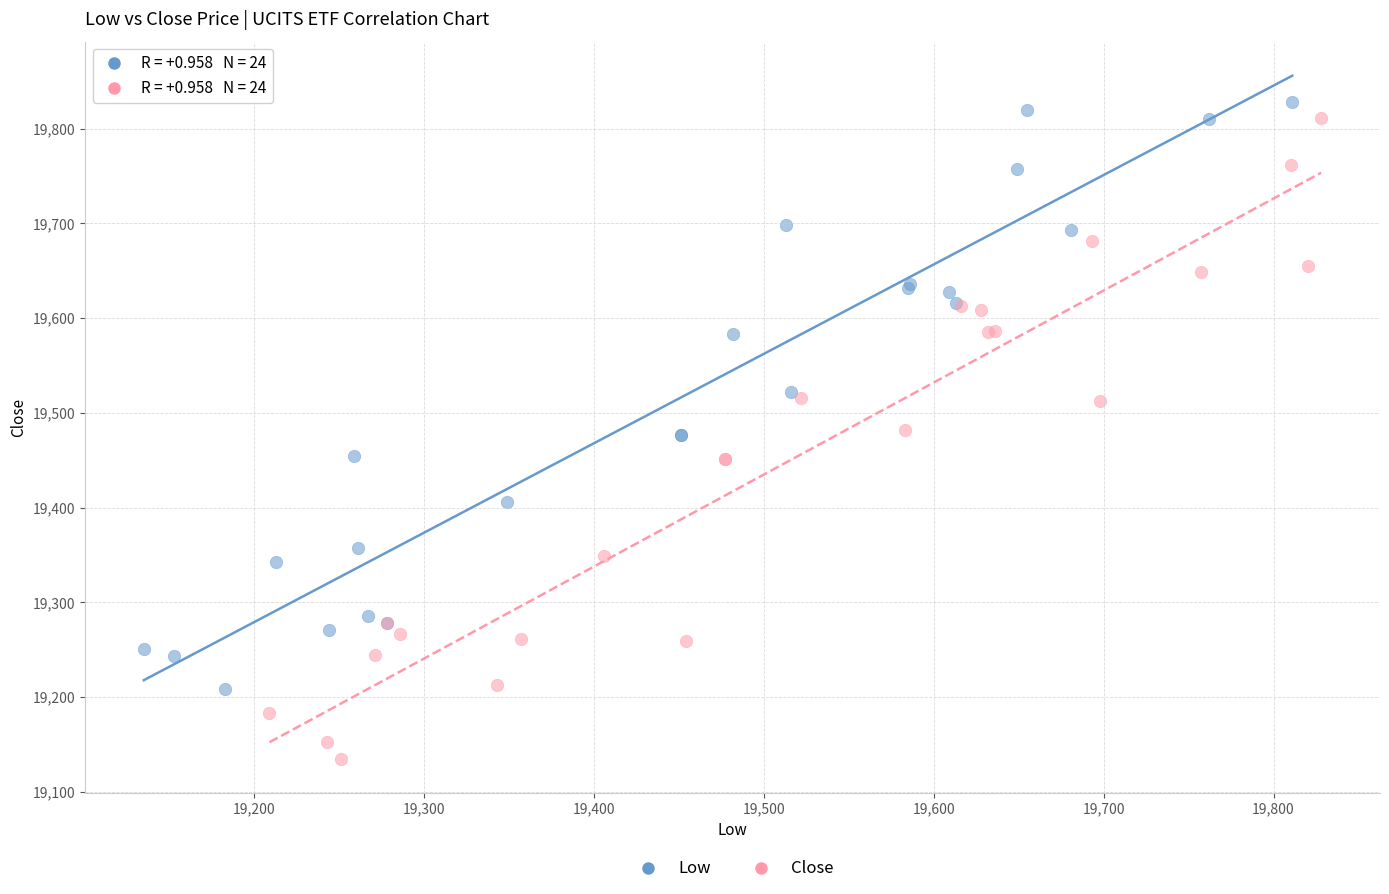

Which series has the largest Y range (max minus min)?

Close